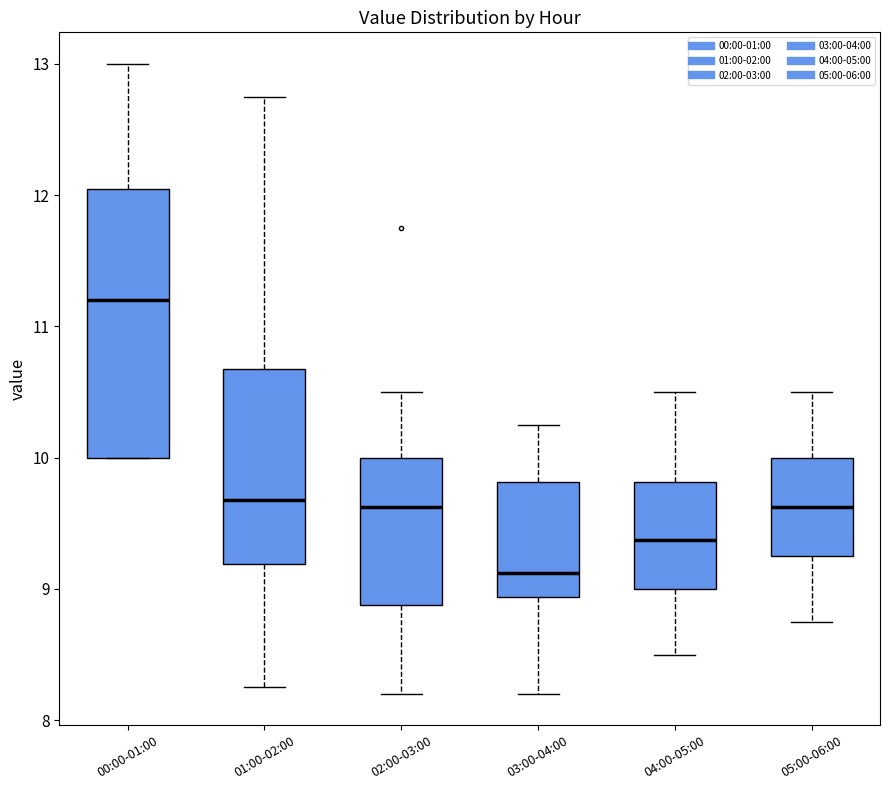

Reading left to right, transcribe this box plot: for each box, give where its median line is, the range the box spans, and where its two whiskers end, as read against the y-axis. The values are not printed on the chart, so give them approximately, as read against the axis.

00:00-01:00: median 11.2, box 10.0 to 12.1, whiskers 10.0 to 13.0
01:00-02:00: median 9.7, box 9.2 to 10.7, whiskers 8.3 to 12.8
02:00-03:00: median 9.6, box 8.9 to 10.0, whiskers 8.2 to 10.5
03:00-04:00: median 9.1, box 8.9 to 9.8, whiskers 8.2 to 10.3
04:00-05:00: median 9.4, box 9.0 to 9.8, whiskers 8.5 to 10.5
05:00-06:00: median 9.6, box 9.3 to 10.0, whiskers 8.8 to 10.5